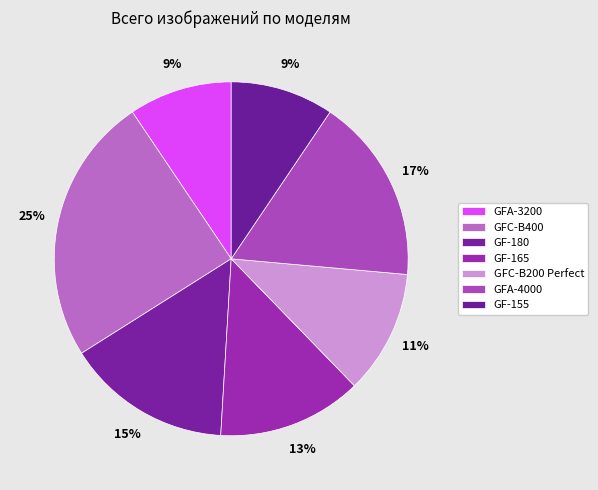

To the nearest percent, what portion does GFA-3200 represent?

9%